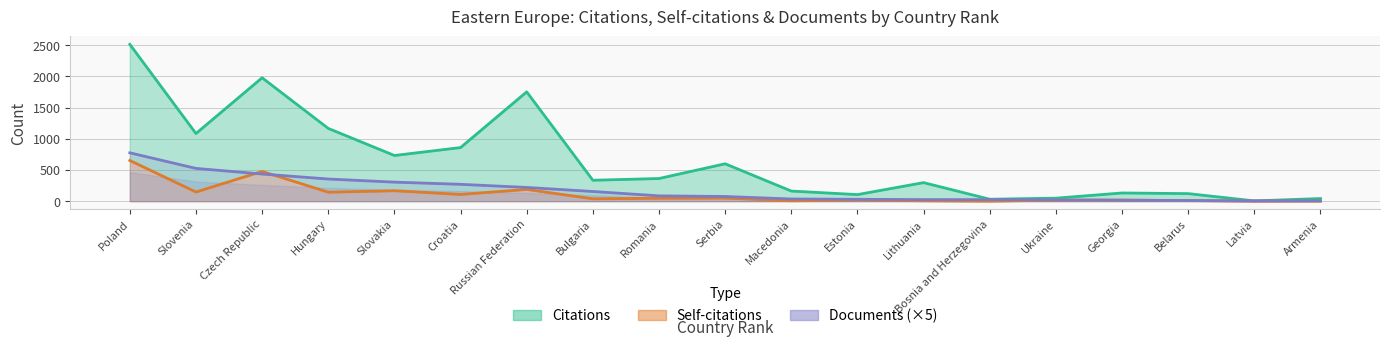

The value of Citations at Lithuania is 297. True or false?

True